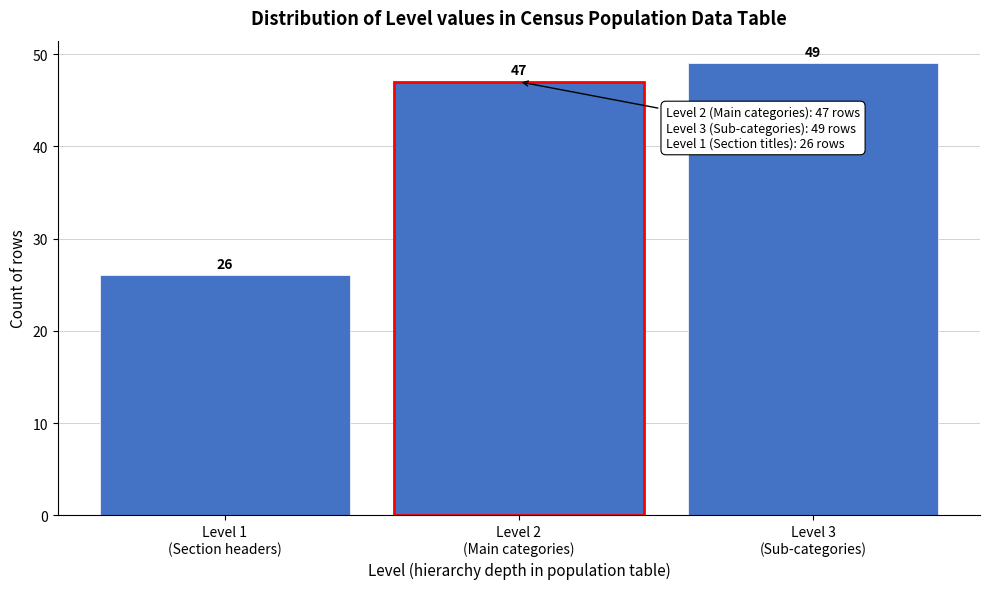

Reading left to right, what are all the values shown in this chart?

26	47	49